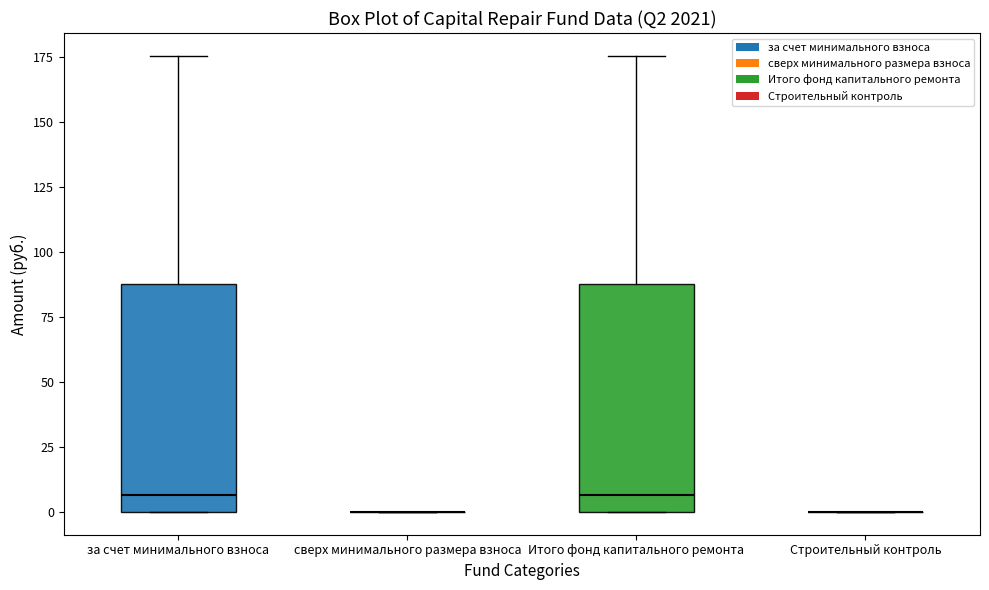

Reading left to right, read every box against the y-axis: the position of its median line, the range the box covers, and the ends of its whiskers. The values are not printed on the chart, so give them approximately, as read against the axis.

за счет минимального взноса: median 5, box 0 to 90, whiskers 0 to 175
сверх минимального размера взноса: box collapsed to a line at 0, whiskers 0 to 0
Итого фонд капитального ремонта: median 5, box 0 to 90, whiskers 0 to 175
Строительный контроль: box collapsed to a line at 0, whiskers 0 to 0